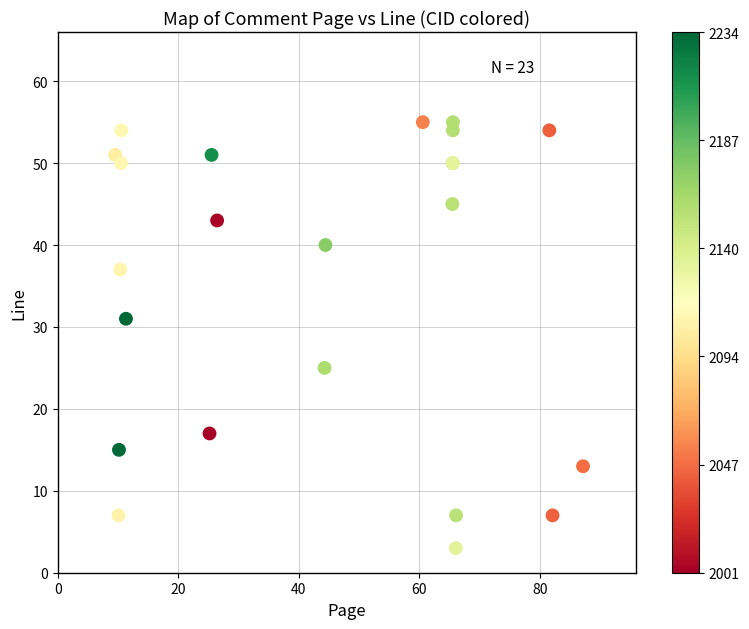

What Y value in the scatter plot is closest to 29?

31